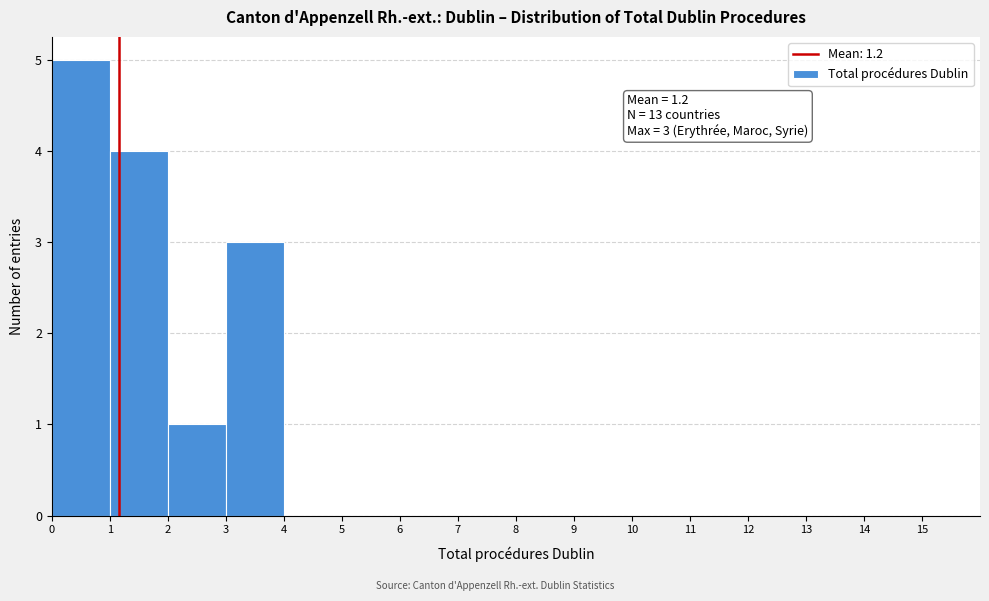

Over which range of the x-axis is the bar tallest?

0 to 1